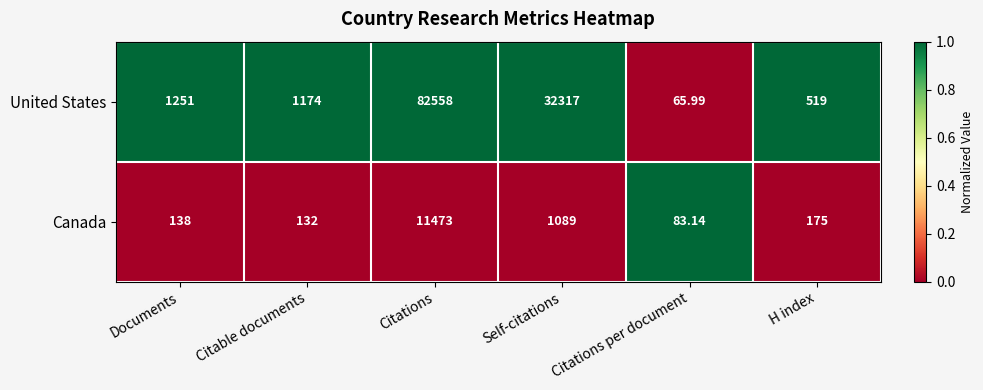

Which label corresponds to the smallest value in the chart?

Citations per document